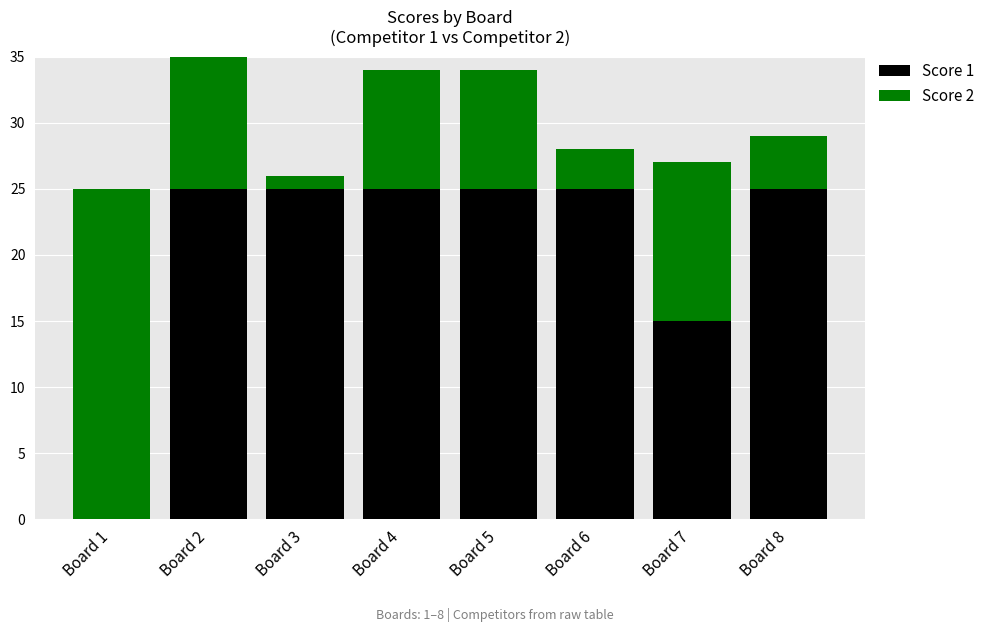

What is the difference between the Score 2 values at Board 5 and Board 2?

2